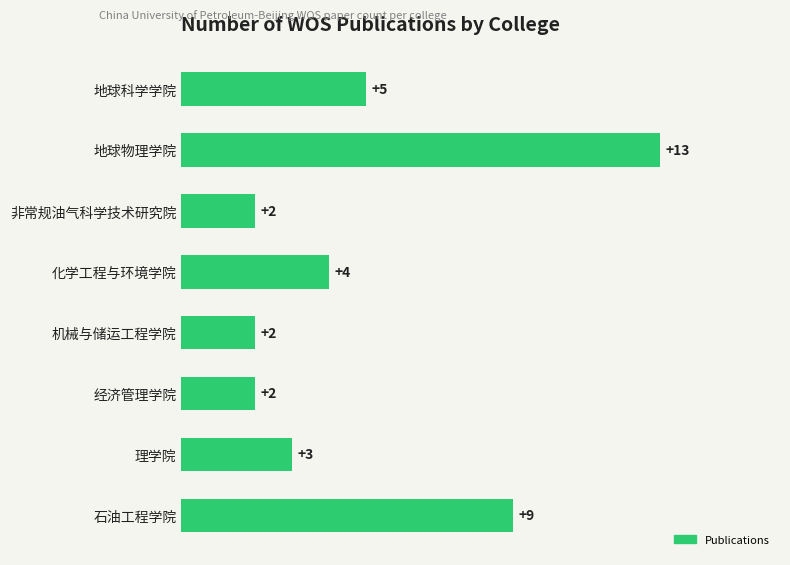

Which label corresponds to the largest value in the chart?

地球物理学院